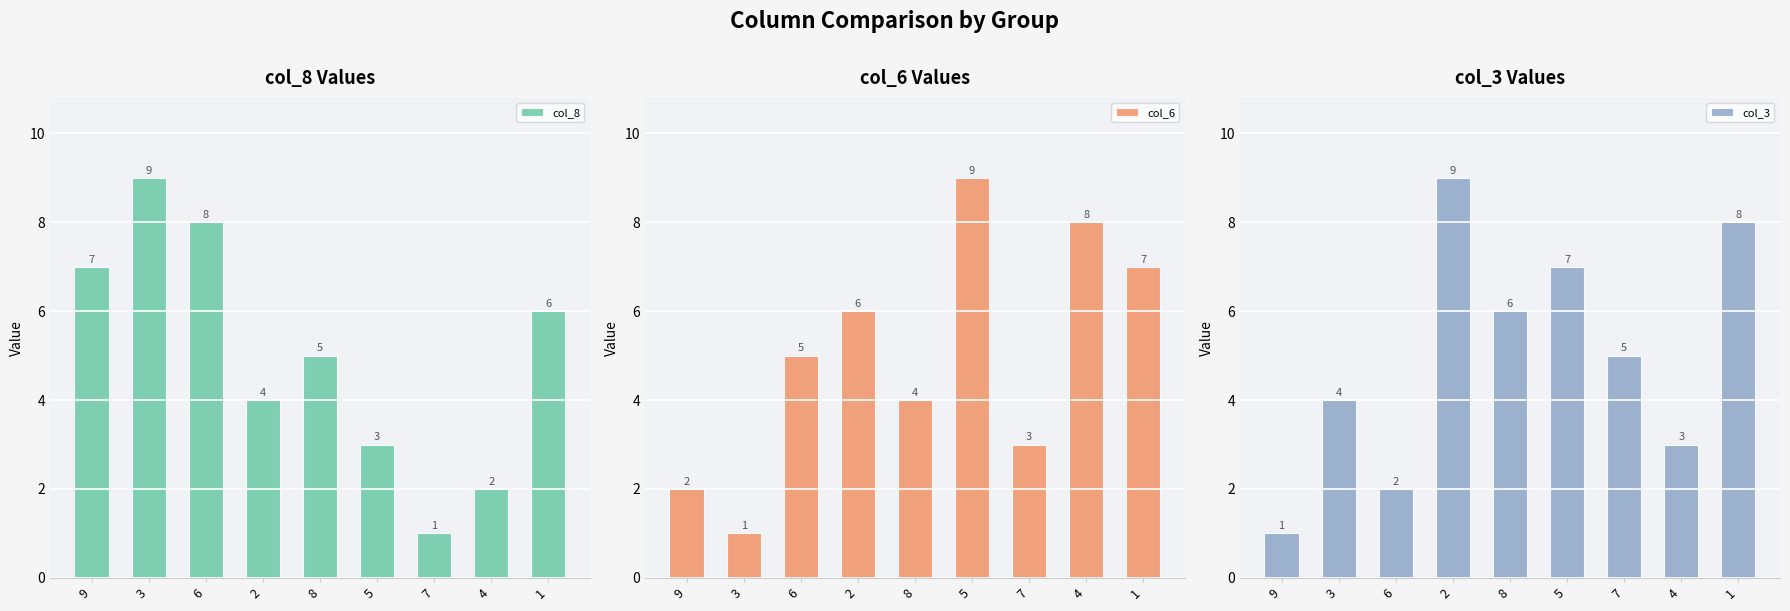

What is the total value across all series at 1?

21